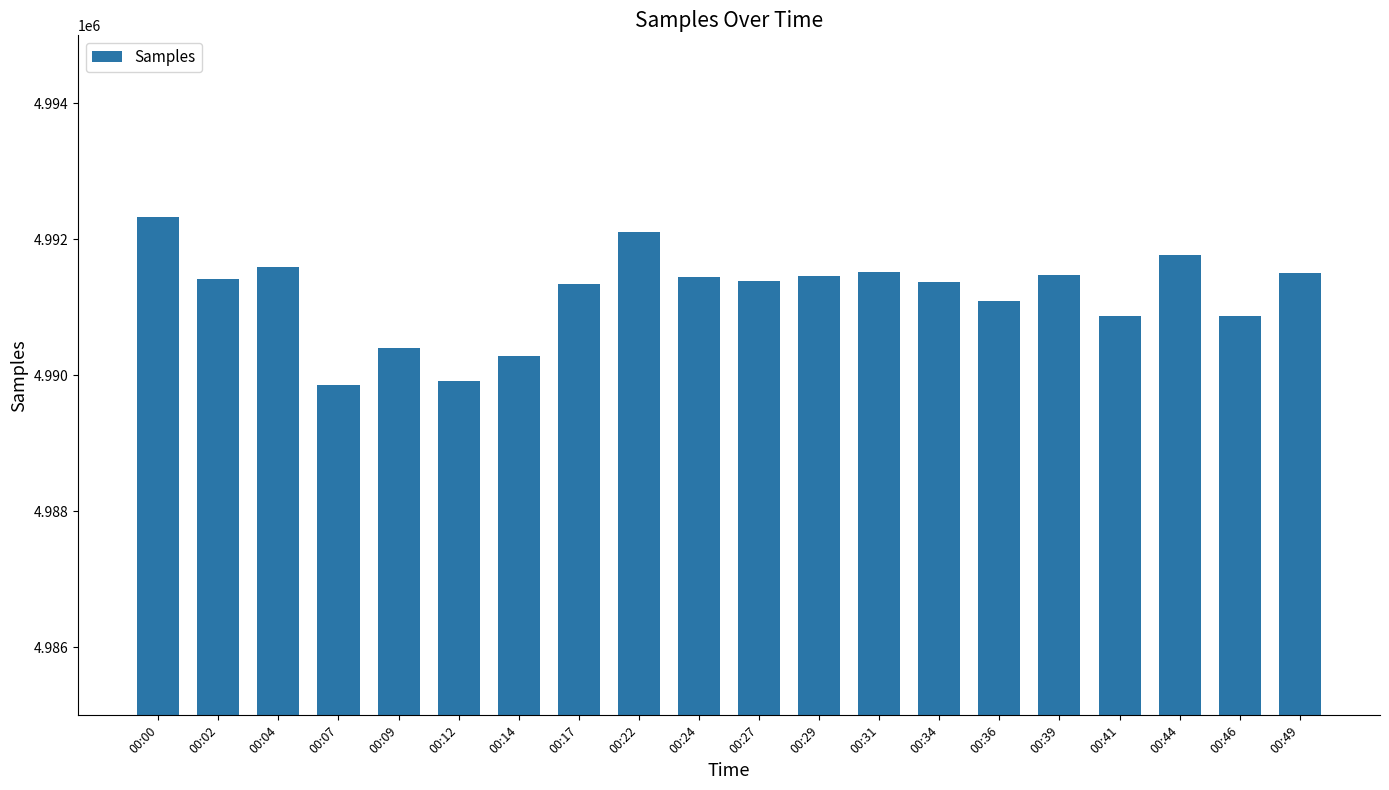

What is the value of the 7th bar from the left?

4990285